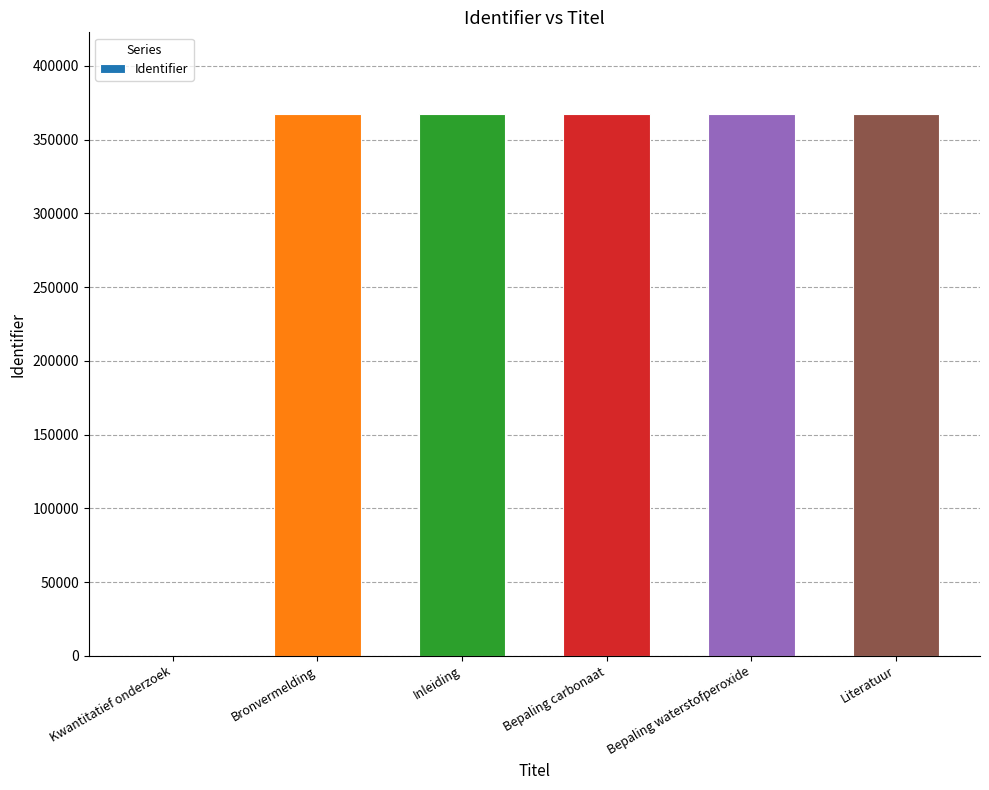

What is the change in value from Kwantitatief onderzoek to Literatuur?

+367559